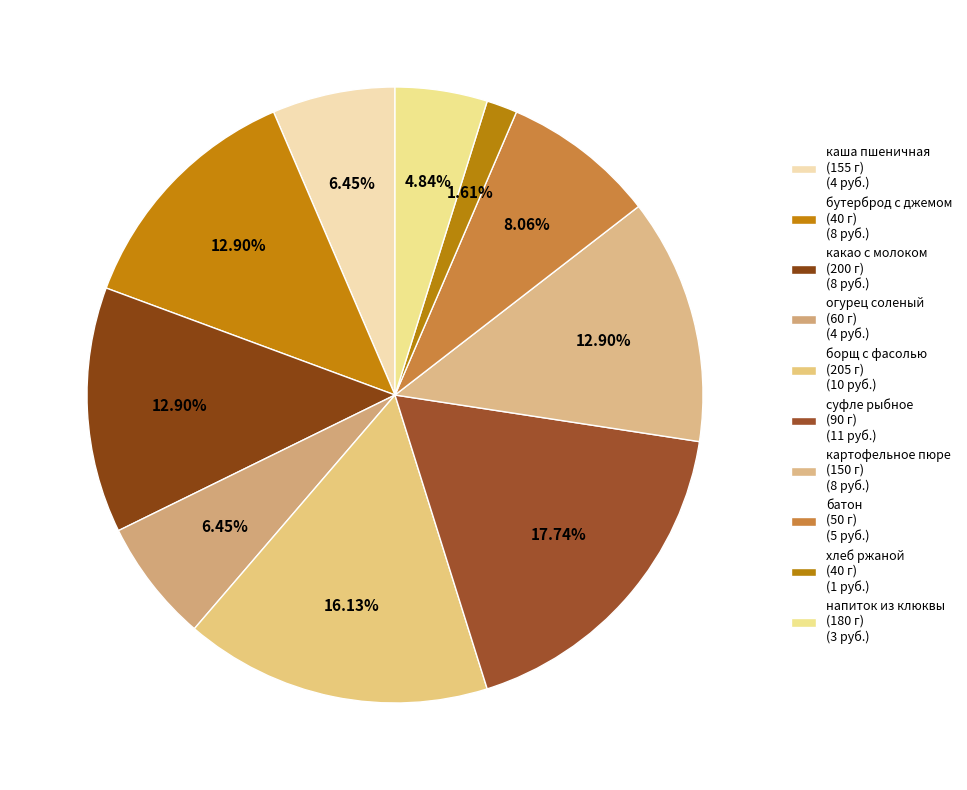

How many slices are in this pie chart?

10